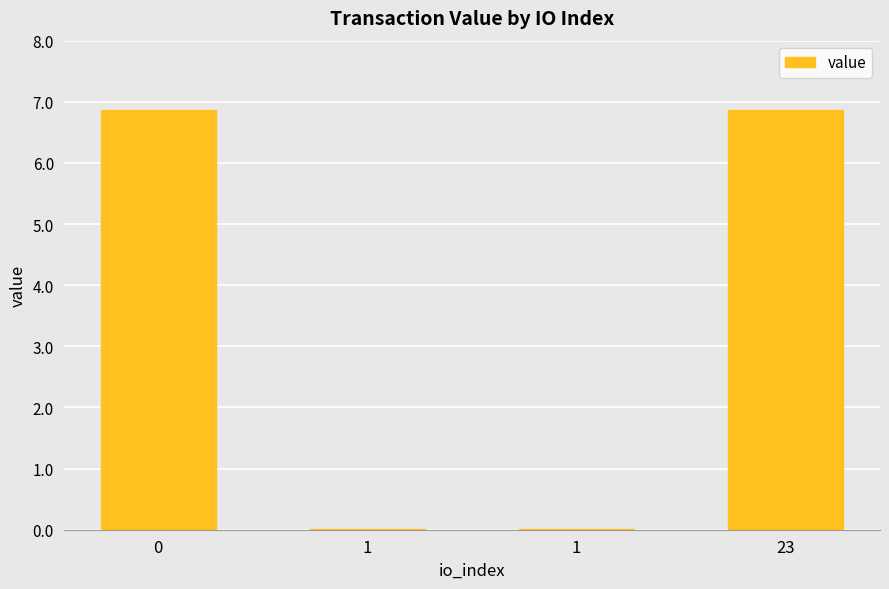

Is it true that the value at 23 is 12.0?

False